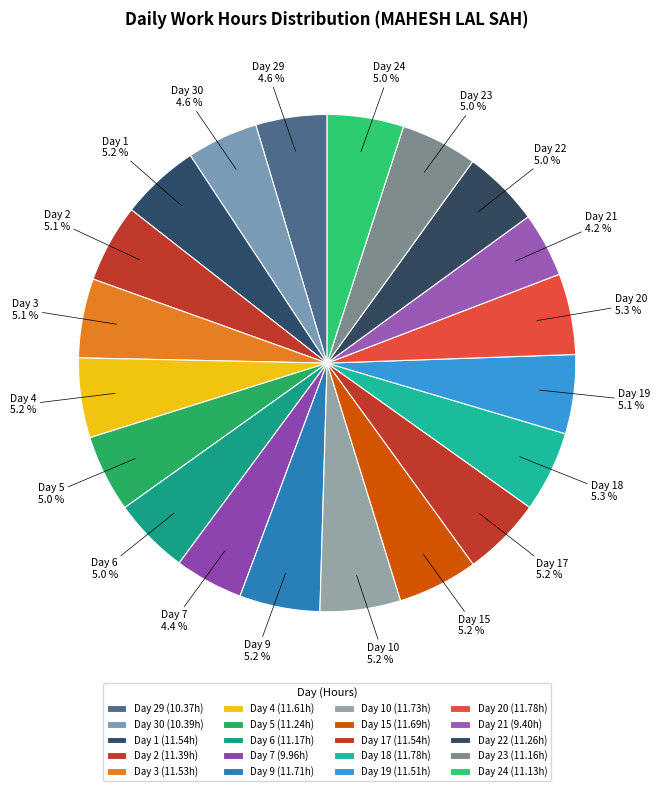

To the nearest percent, what percentage of the pie is Day 9?

5%